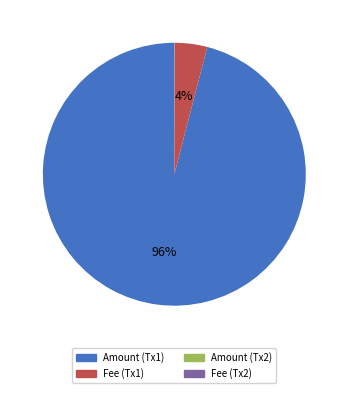

What percentage is the Fee (Tx1) slice, to the nearest percent?

4%